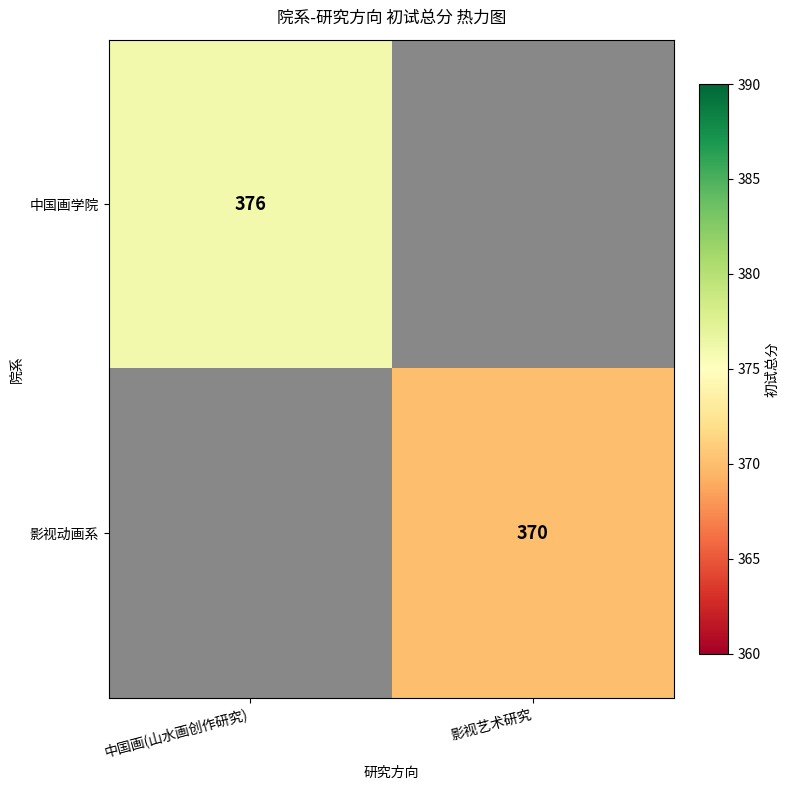

Between 影视艺术研究 and 中国画(山水画创作研究), which is larger?

中国画(山水画创作研究)